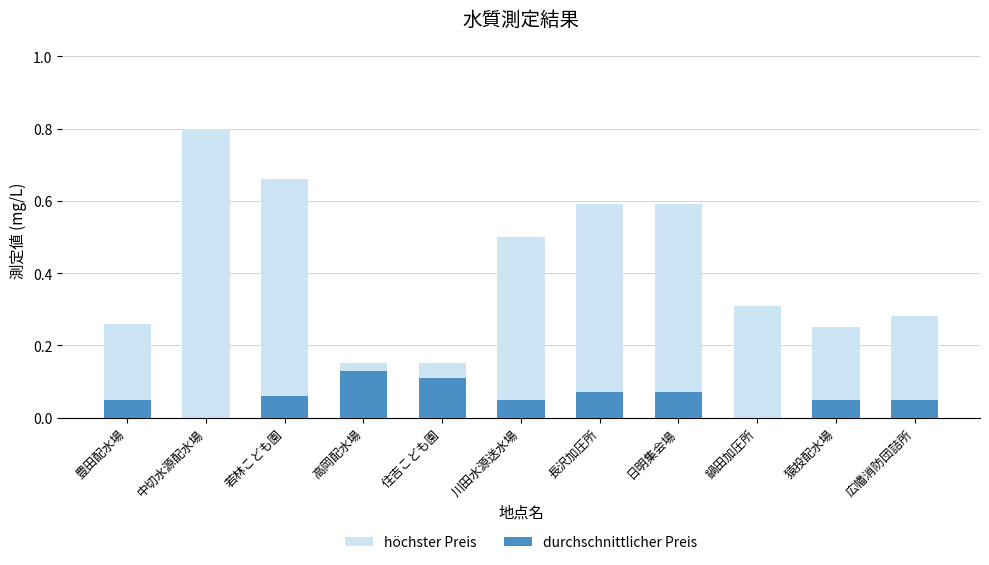

List the series in order of their peak value, lowest first.

durchschnittlicher Preis, höchster Preis